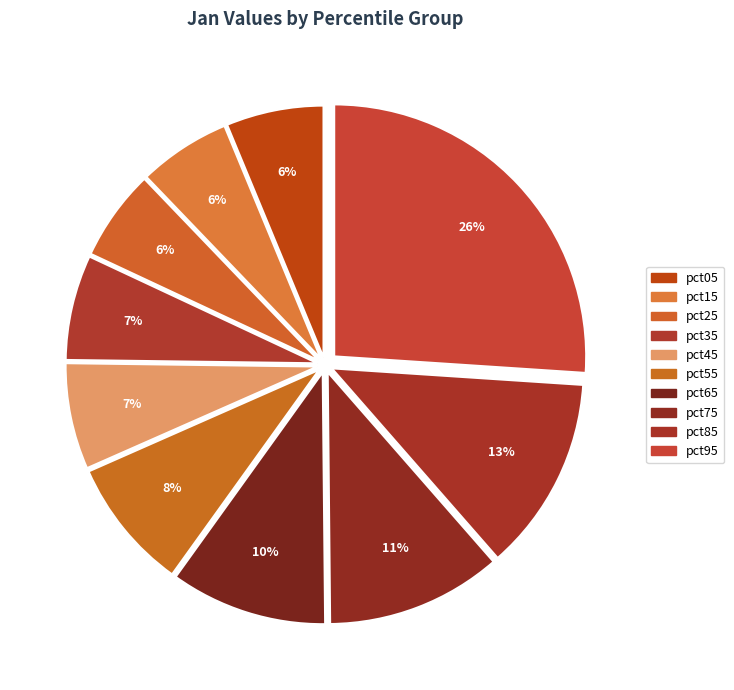

Does pct05 account for over 50% of the chart?

No